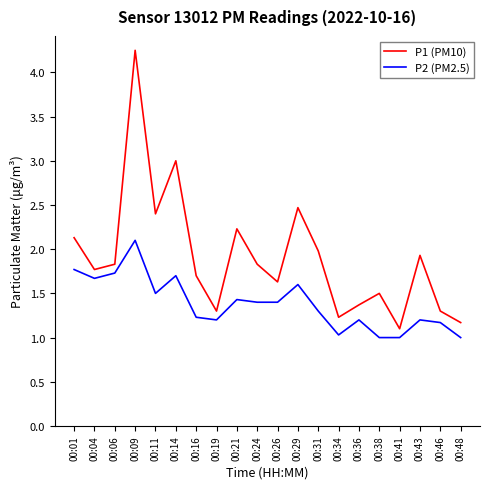

True or false: P2 (PM2.5) and P1 (PM10) cross at least once.

False